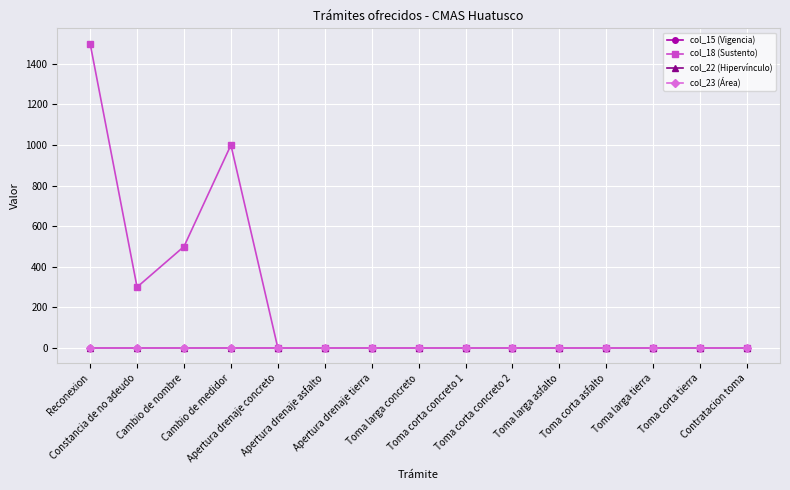

At how many categories does at least one series exceed 1275?

1